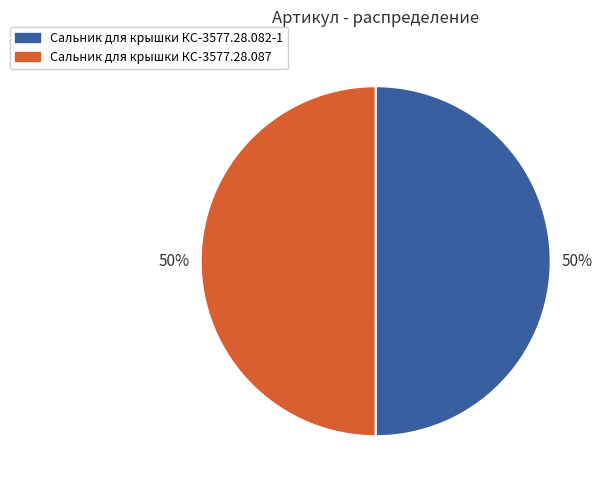

To the nearest percent, what is the average slice percentage?

50%